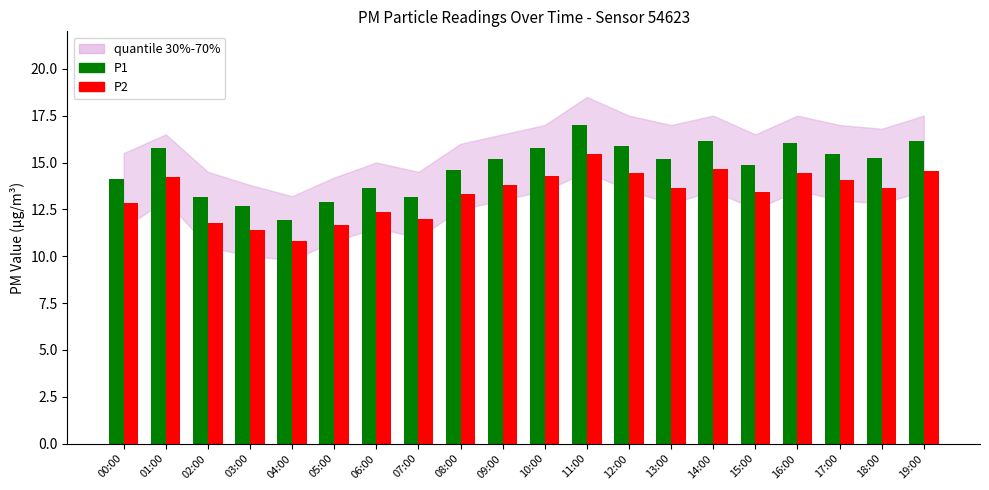

Between 02:00 and 04:00, which series saw the biggest shift?

P1